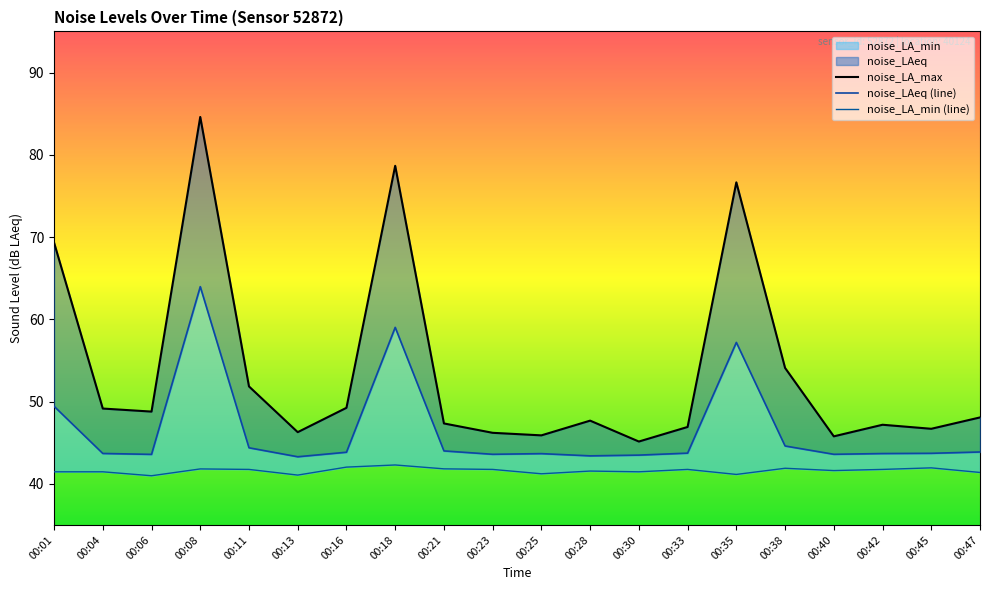

How many data points in noise_LA_min are above 41?

19